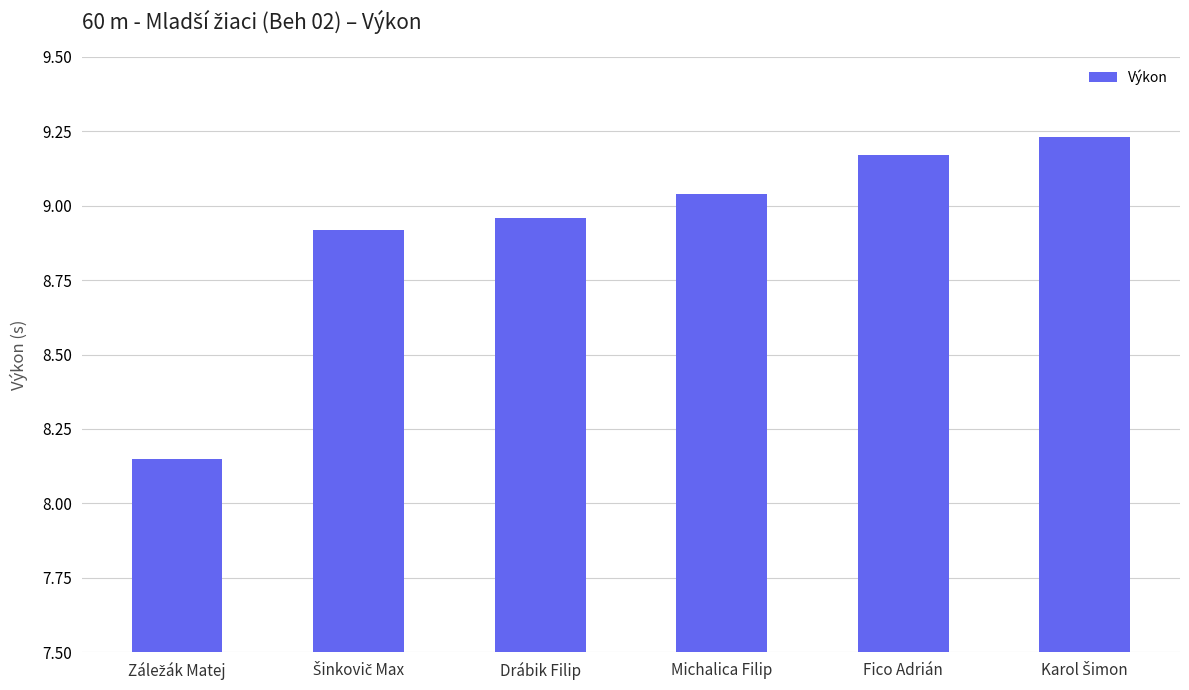

What is the average value?

8.9